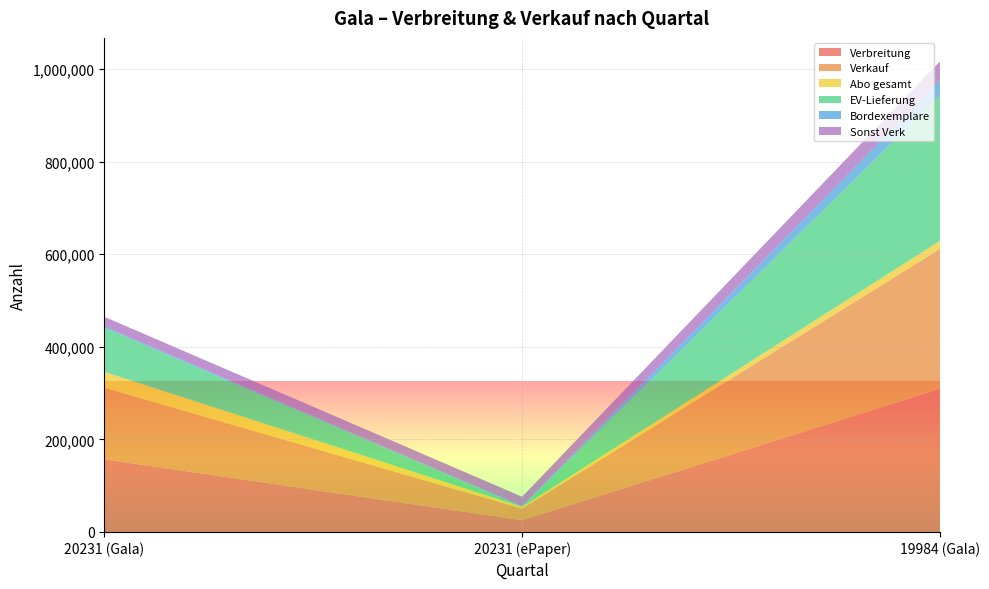

Reading left to right, extract all data points from this chart.

Verbreitung: 157051	25370	308948
Verkauf: 154545	25370	302521
Abo gesamt: 34364	3493	17449
EV-Lieferung: 95429	203	314232
Bordexemplare: 2658	1534	32368
Sonst Verk: 20838	20140	41029